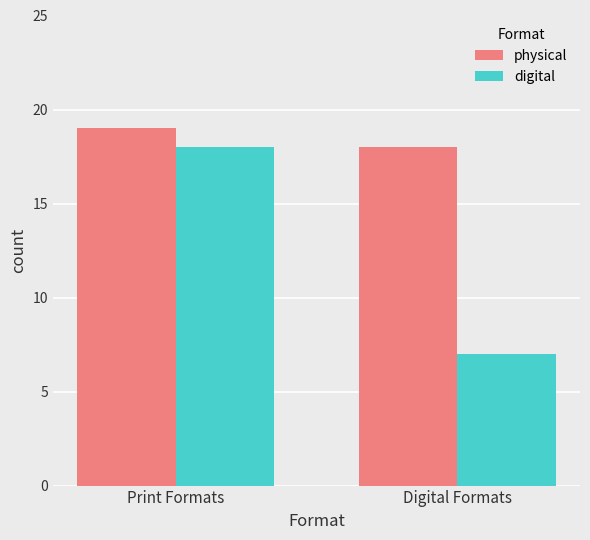

The physical series shows 18 at Digital Formats. True or false?

True